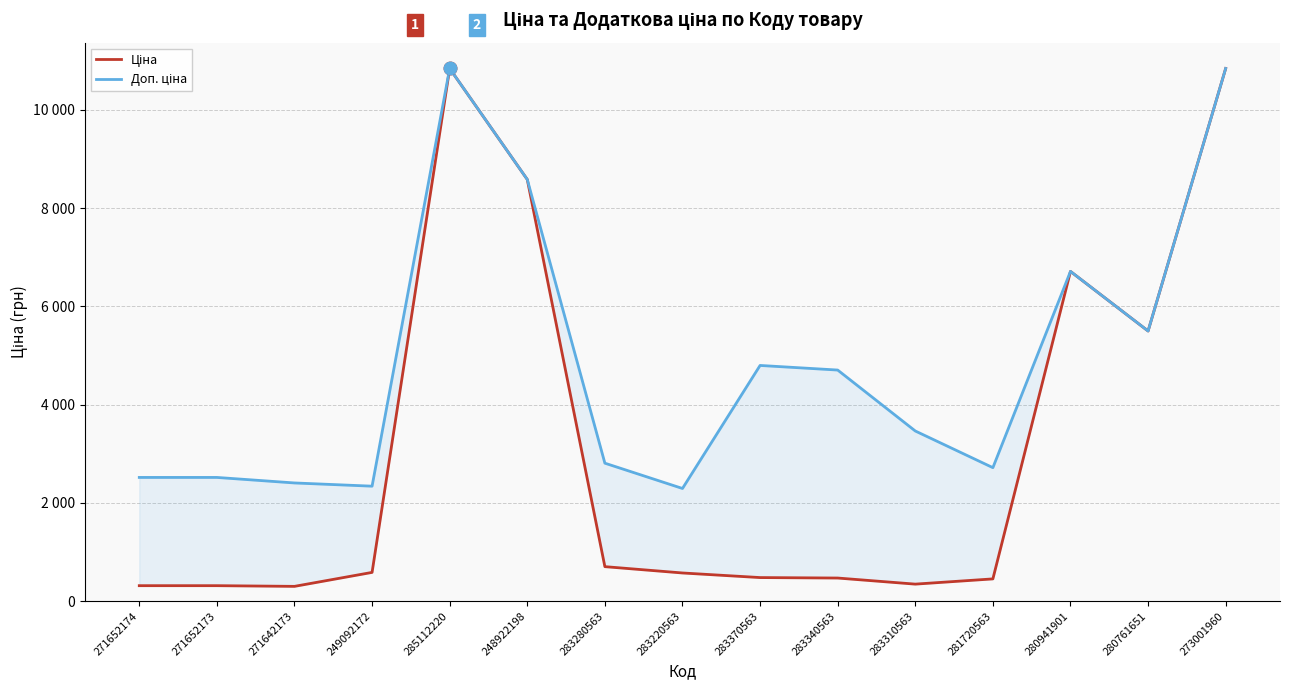

What are all the series names shown in the legend?

Ціна, Доп. ціна